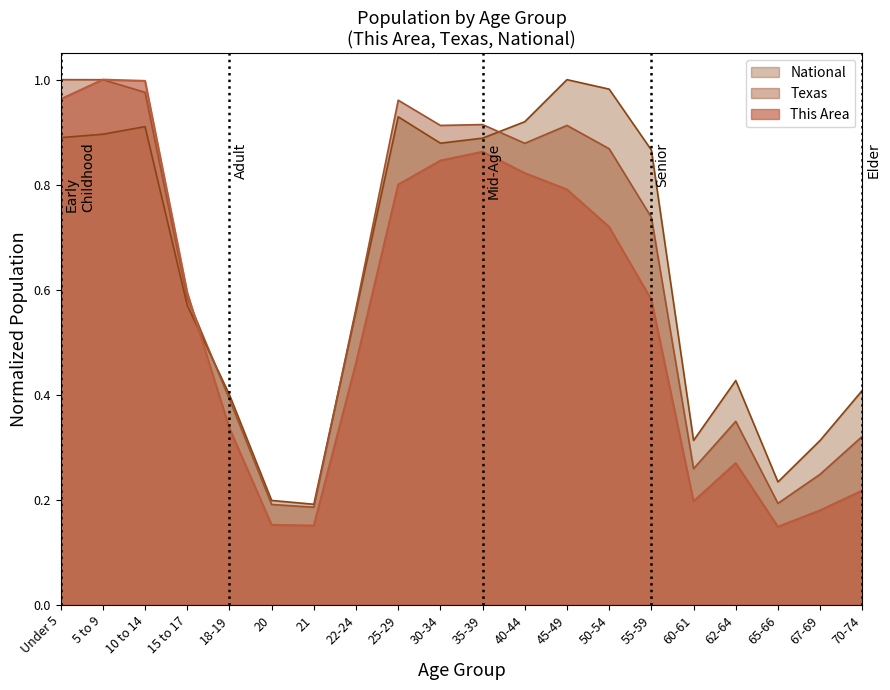

What is the difference between the maximum and minimum values in the This Area series?

0.9